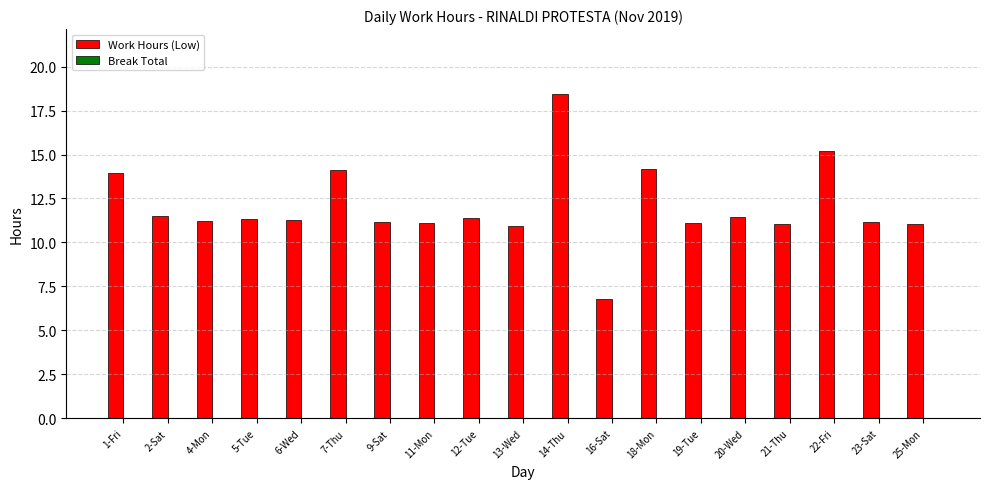

What is the approximate value at 18-Mon?

14.2